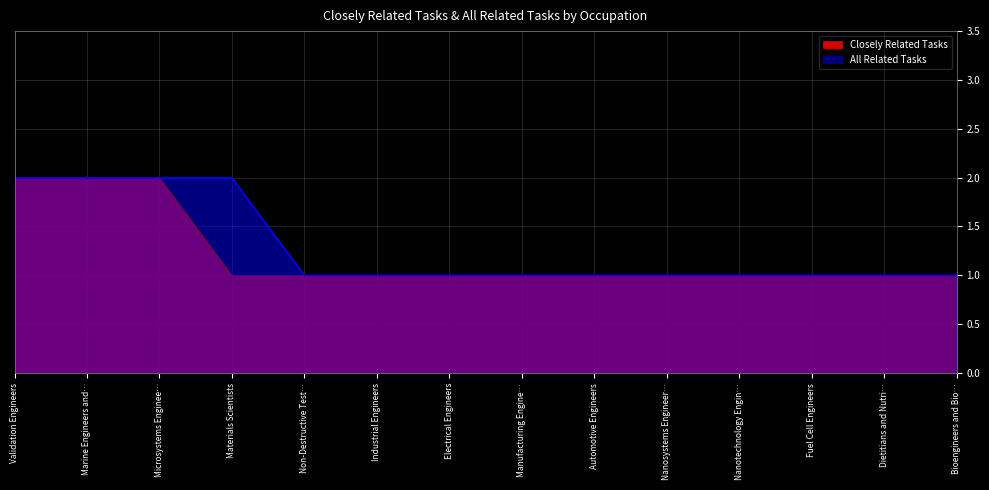

What is the minimum value for All Related Tasks?

1